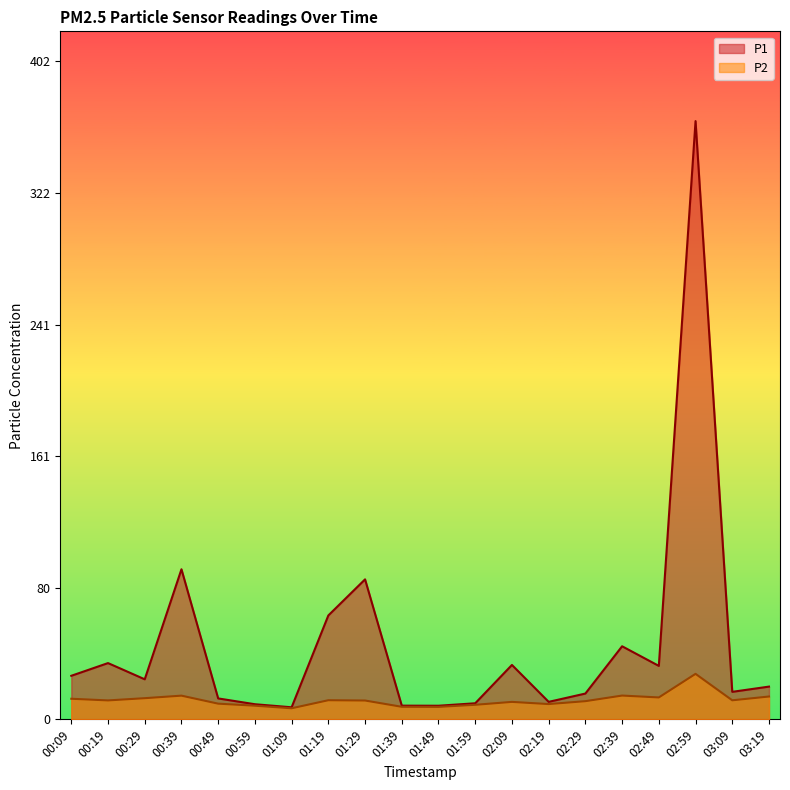

At which category does the chart reach its minimum across all series?

01:09